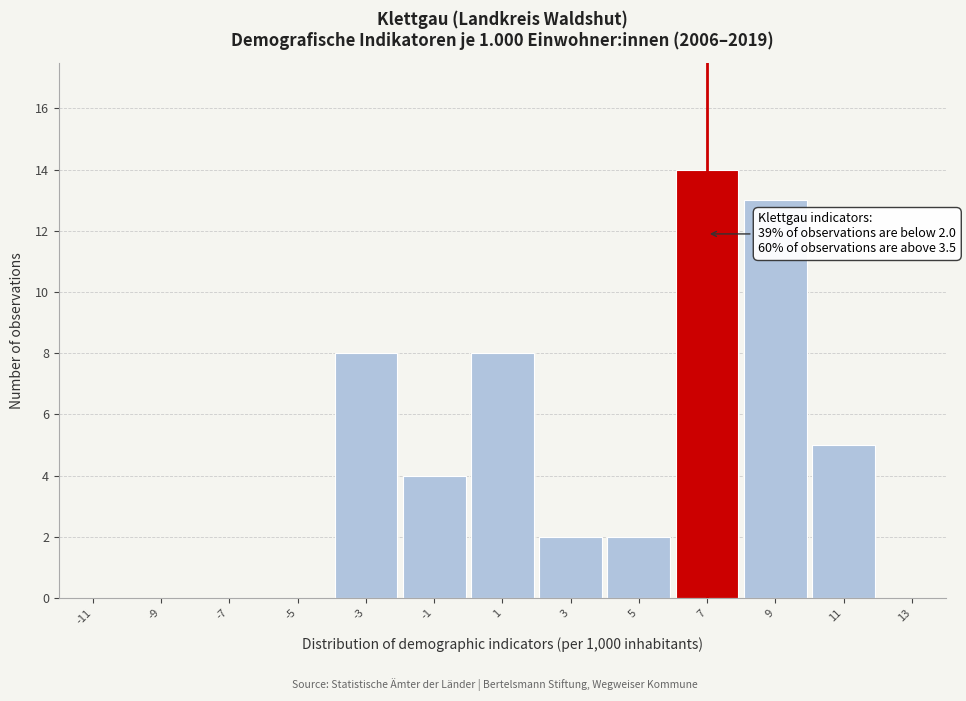

Which range on the x-axis has the tallest bar?

6 to 8